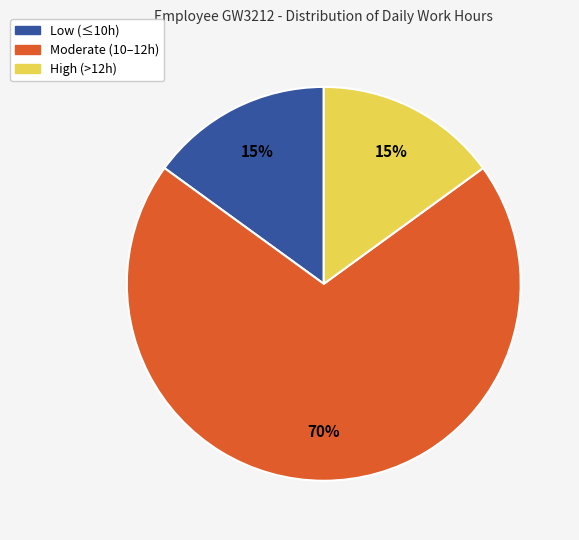

Is there any slice that represents more than half of the pie?

Yes